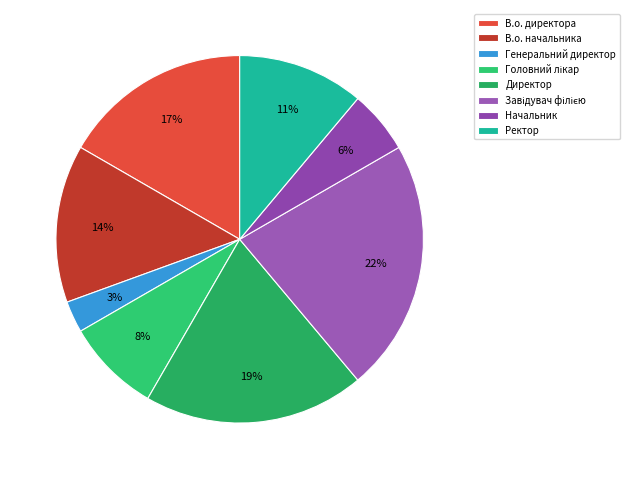

How many segments does this pie chart have?

8